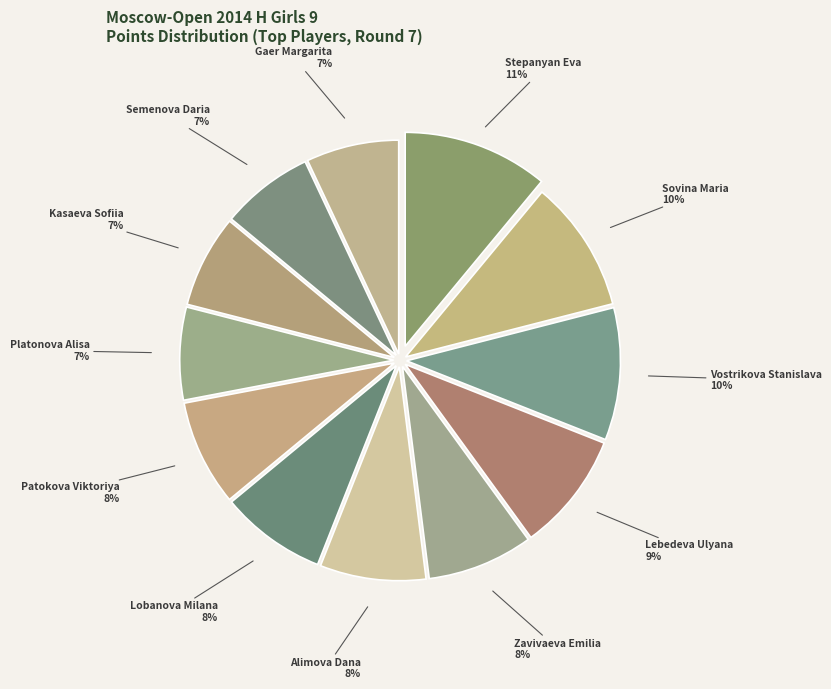

Does Alimova Dana represent more than half of the total?

No